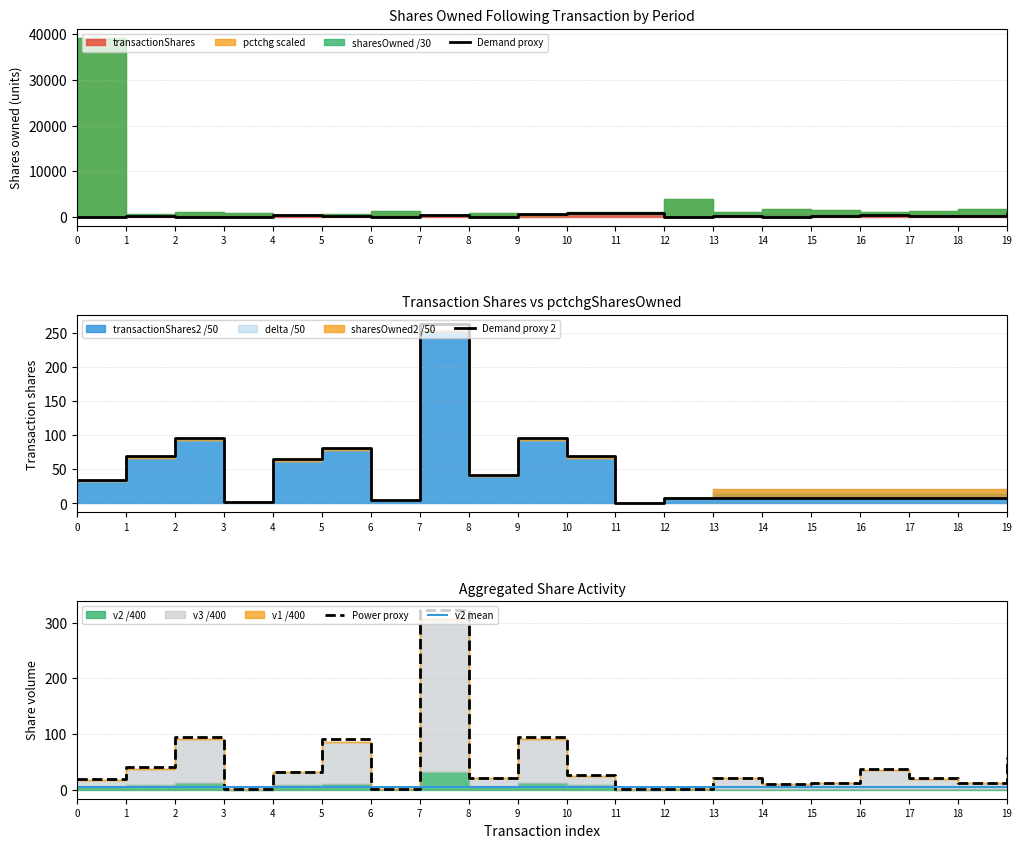

Where is the first local minimum for Demand proxy?

2